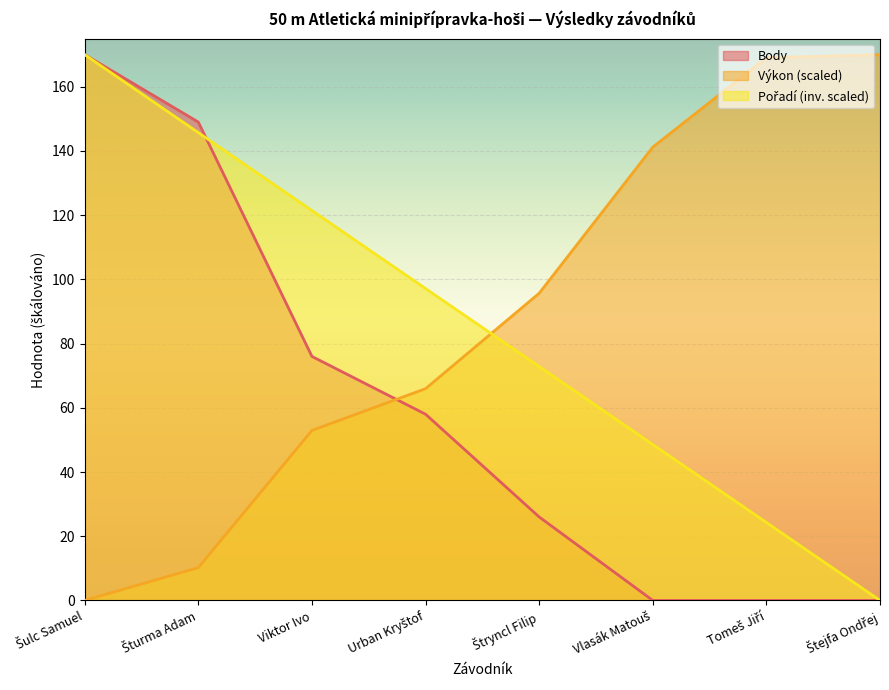

Reading right to left, transcribe all the data shown in this chart.

Pořadí: Štejfa Ondřej=0.0	Tomeš Jiří=24.3	Vlasák Matouš=48.6	Štryncl Filip=72.9	Urban Kryštof=97.1	Viktor Ivo=121.4	Šturma Adam=145.7	Šulc Samuel=170.0
Výkon: Štejfa Ondřej=170.0	Tomeš Jiří=169.1	Vlasák Matouš=141.2	Štryncl Filip=95.7	Urban Kryštof=66.0	Viktor Ivo=53.0	Šturma Adam=10.2	Šulc Samuel=0.0
Body: Štejfa Ondřej=0.0	Tomeš Jiří=0.0	Vlasák Matouš=0.0	Štryncl Filip=26.0	Urban Kryštof=58.0	Viktor Ivo=76.0	Šturma Adam=149.0	Šulc Samuel=170.0